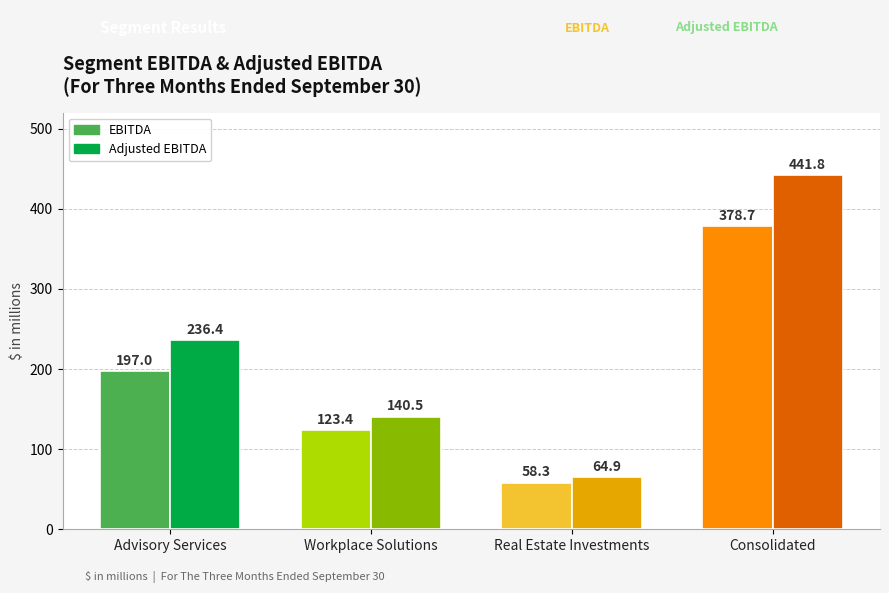

What are all the series names shown in the legend?

EBITDA, Adjusted EBITDA